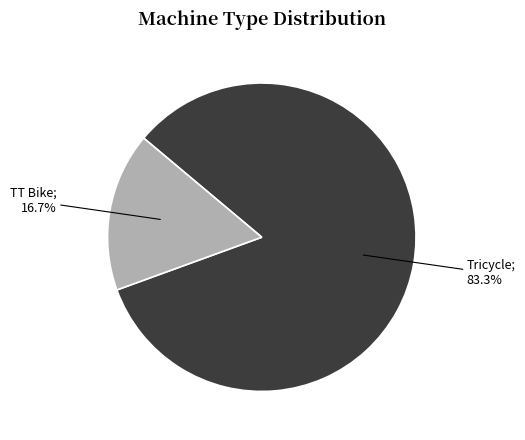

Does any single category account for the majority?

Yes